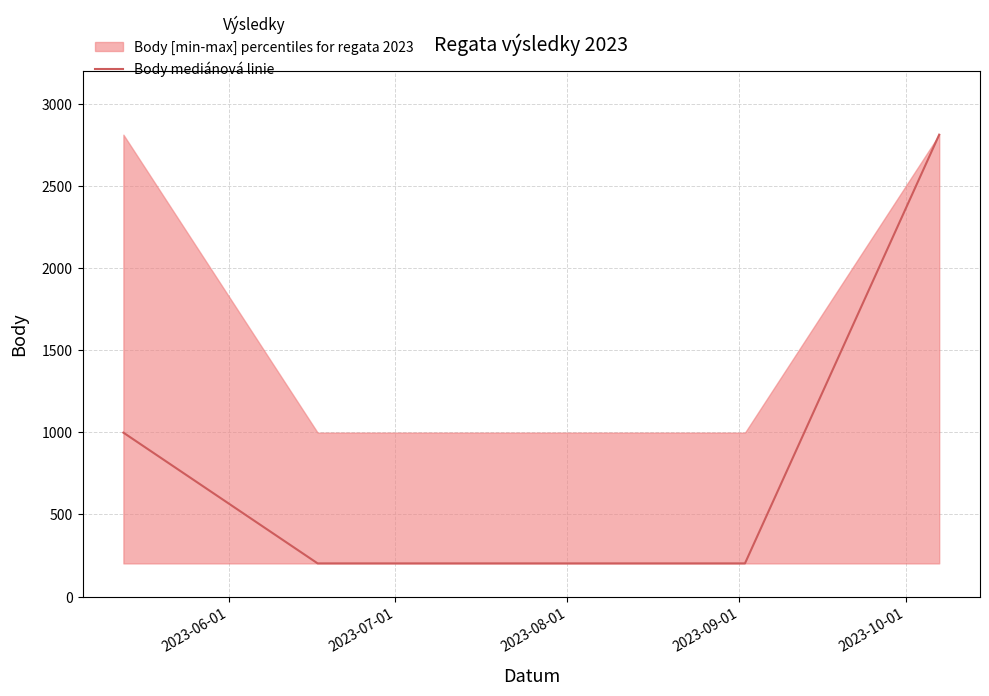

True or false: Body mediánová linie has more than 2 points higher than both neighbors.

False